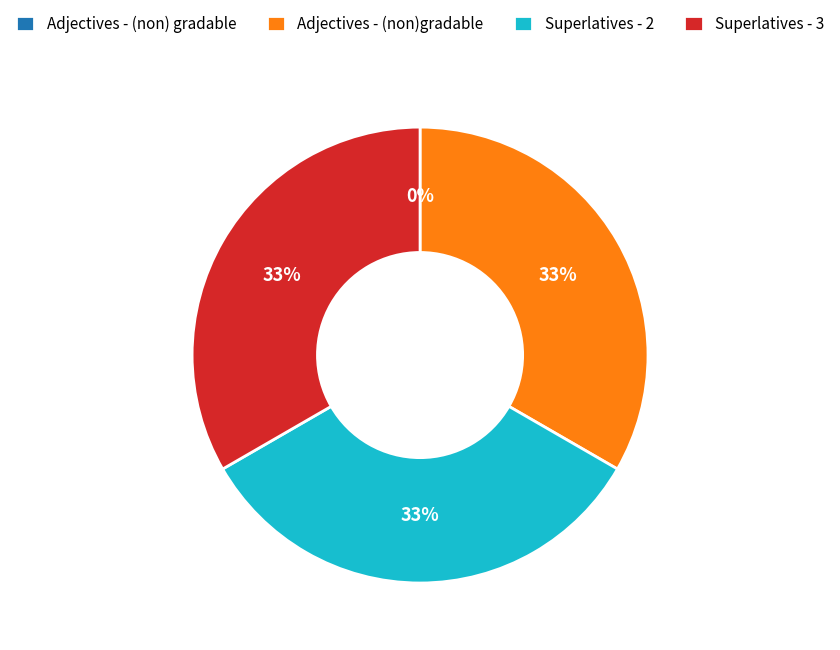

Do Adjectives - (non)gradable and Superlatives - 2 together represent more than half of the pie?

Yes